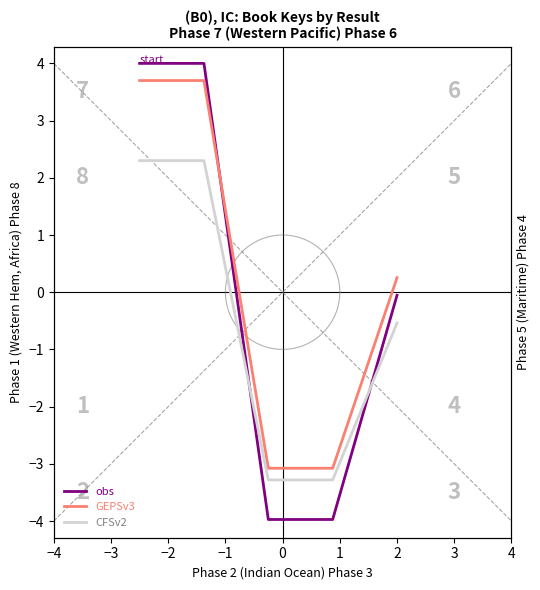

Rank the series by their maximum value, from lowest to highest.

CFSv2, GEPSv3, obs